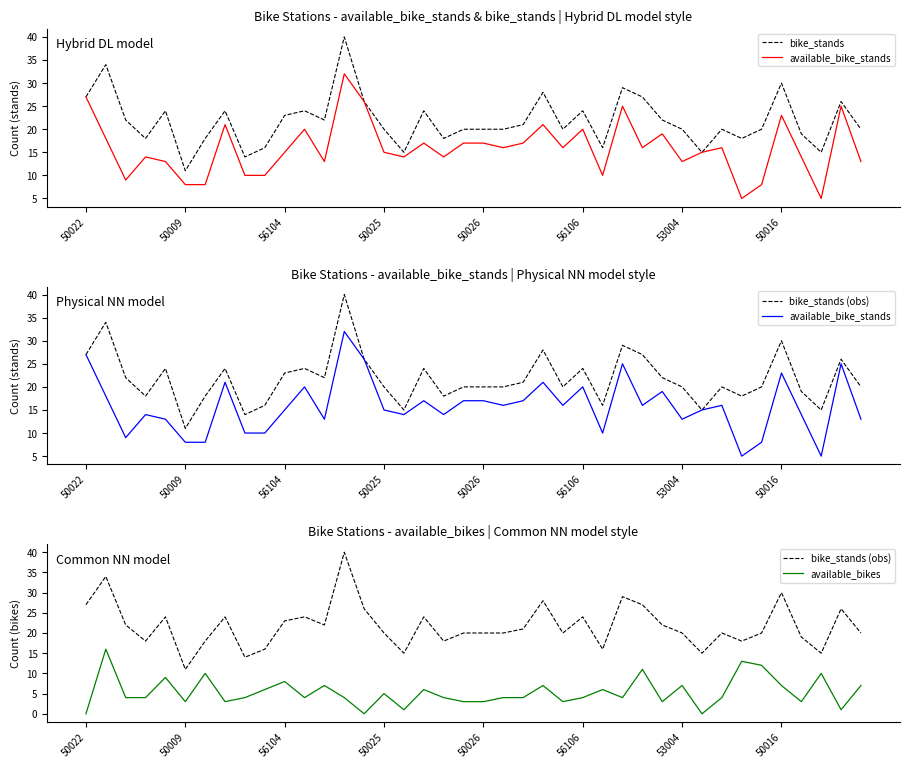

At which label does bike_stands first exceed 20?

50022